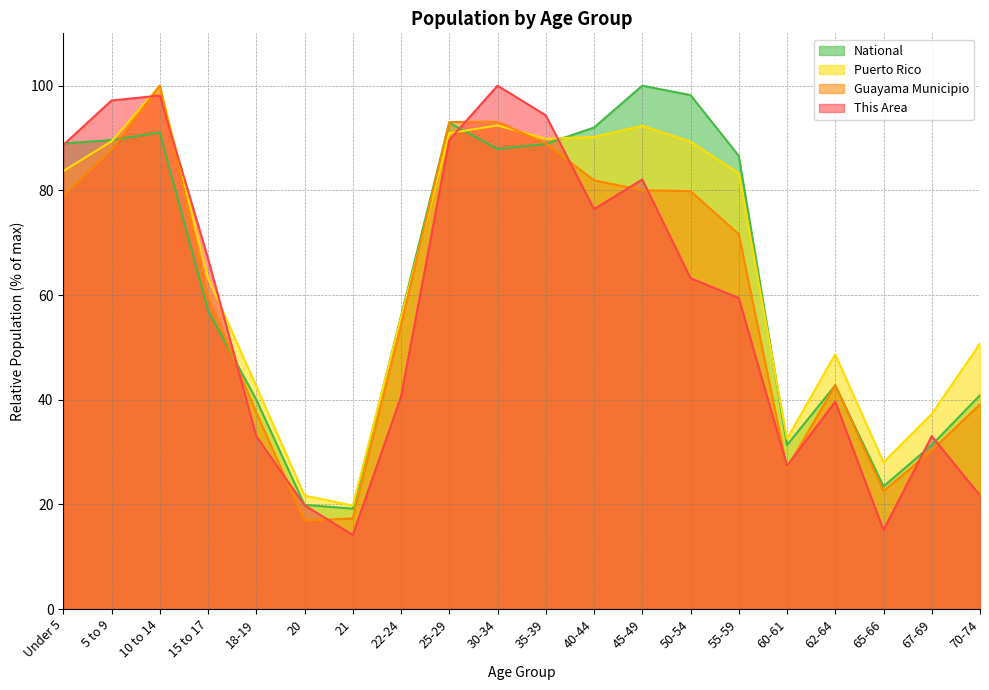

Between 60-61 and 35-39, which is larger?

35-39